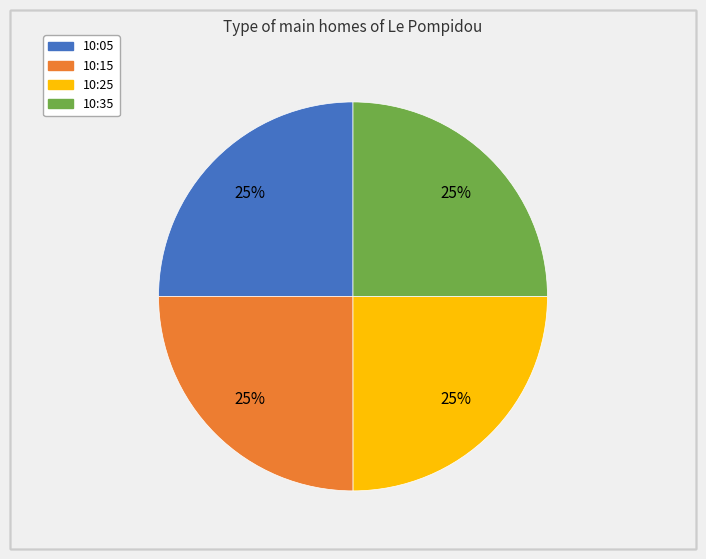

To the nearest percent, what is the average slice percentage?

25%